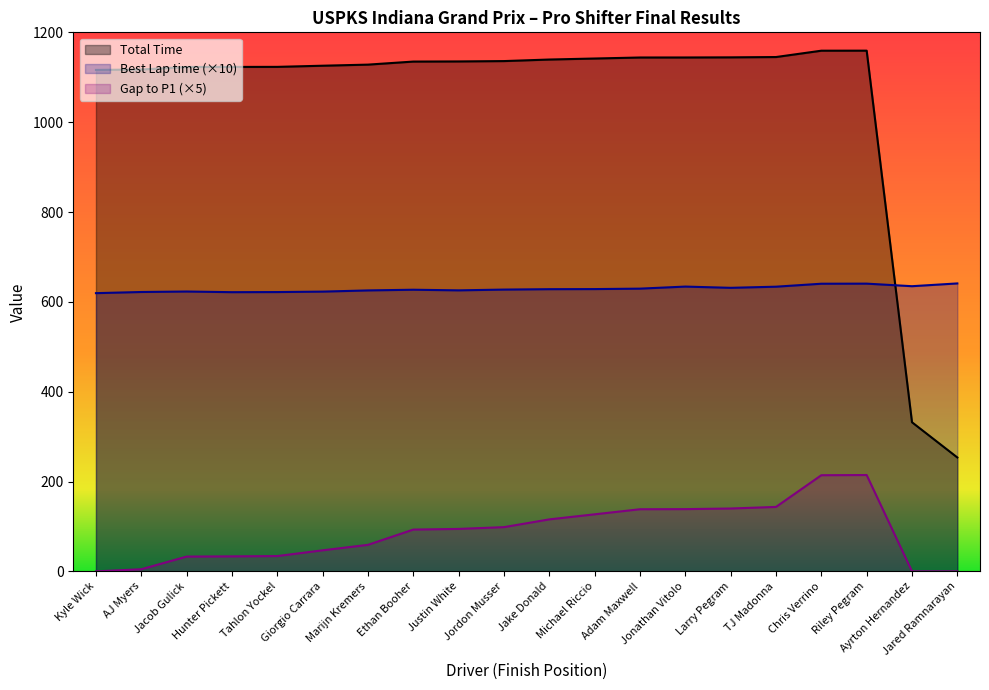

True or false: Total Time and Gap to P1 intersect in this chart.

False